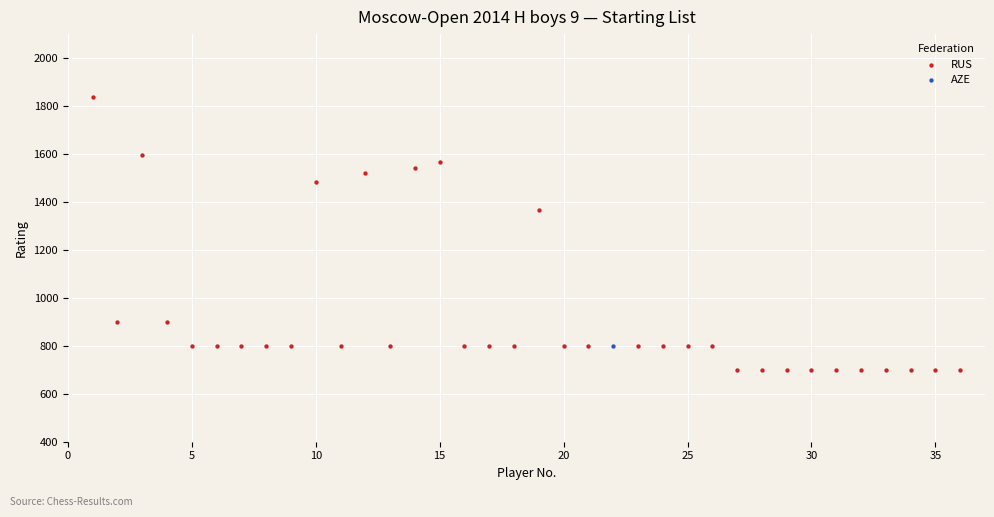

What are all the series names shown in the legend?

RUS, AZE